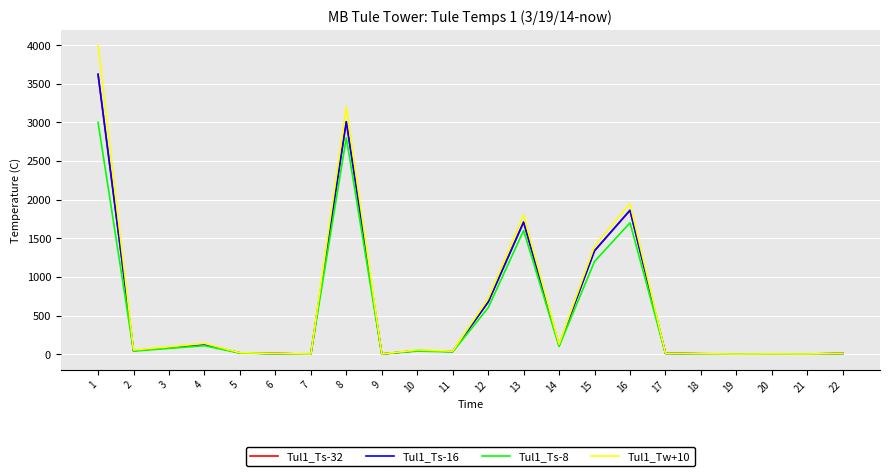

What is the approximate value of Tul1_Tw+10 at 3?

95.0